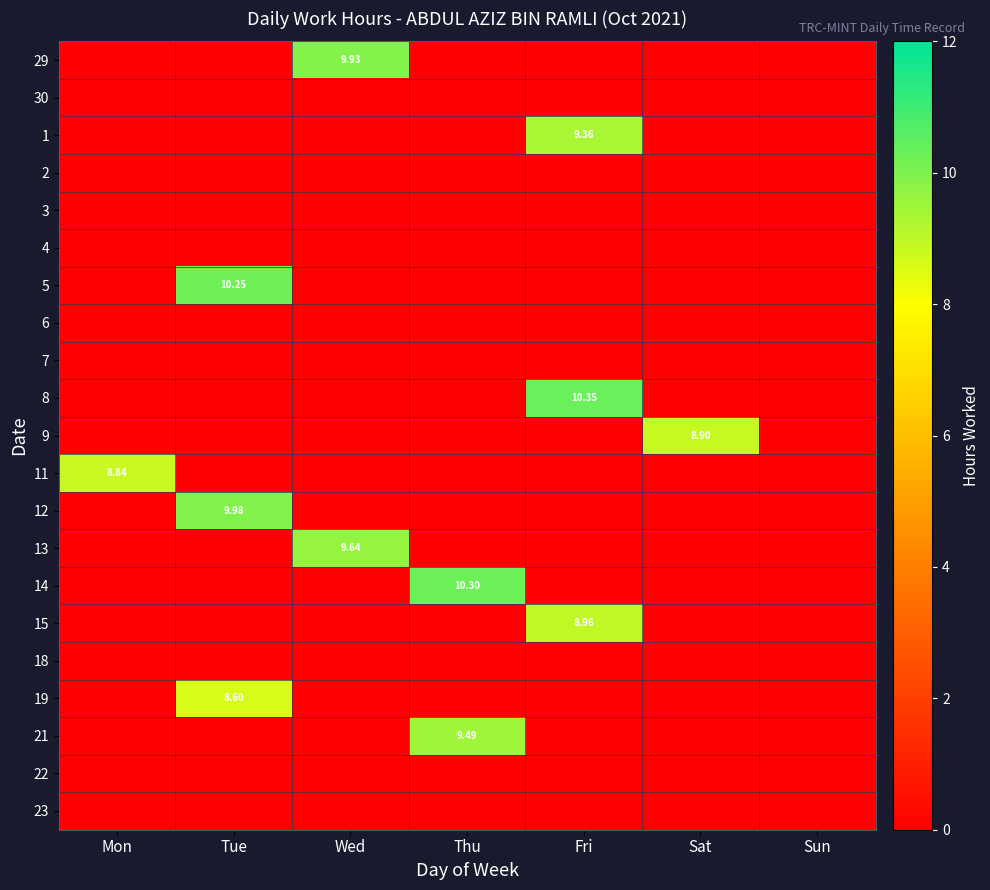

At which category is the sum across all series the highest?

Tue